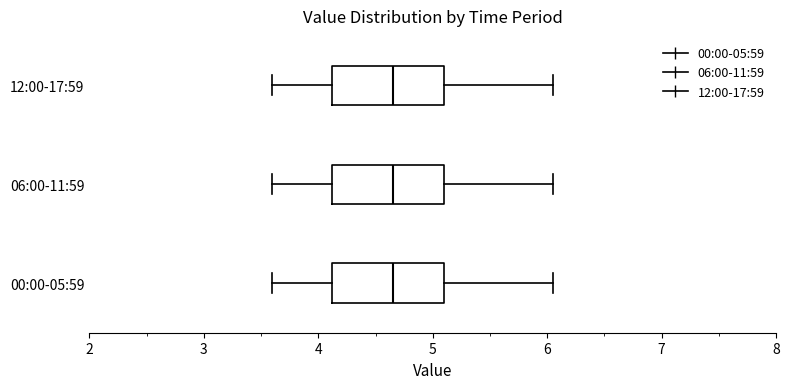

Where does the median line of the box for 06:00-11:59 sit on the x-axis? The values are not printed on the chart, so give them approximately, as read against the axis.

4.7